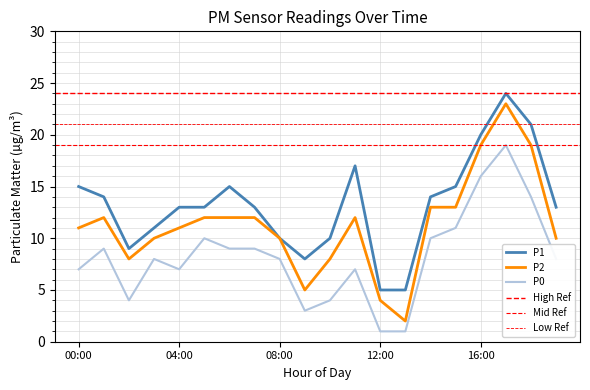

What is the highest value of the P0 series?

19